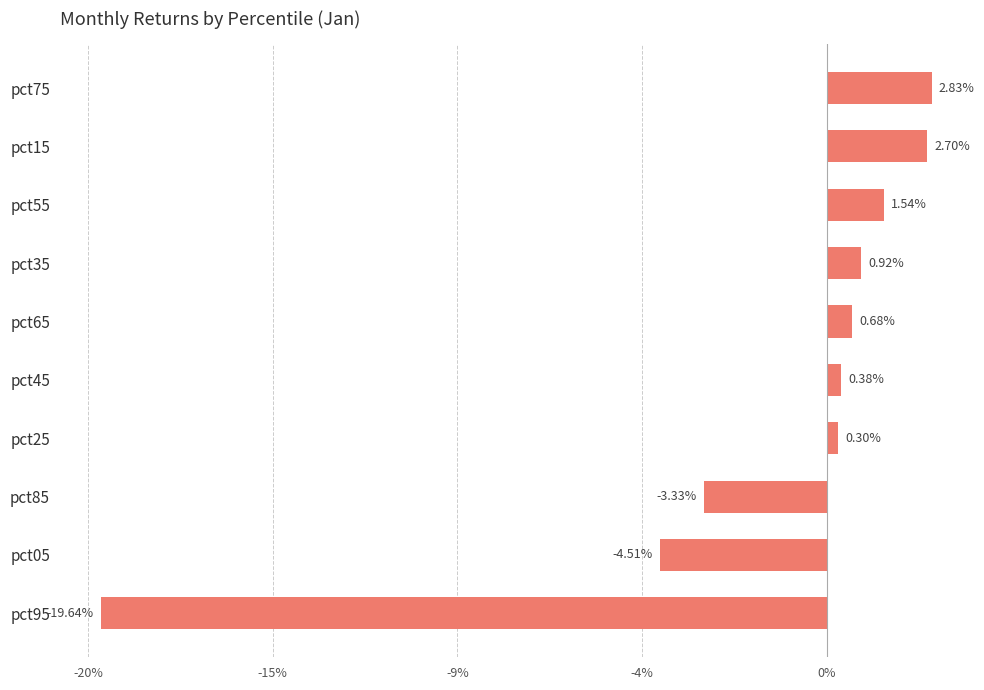

How many series are shown in this chart?

1